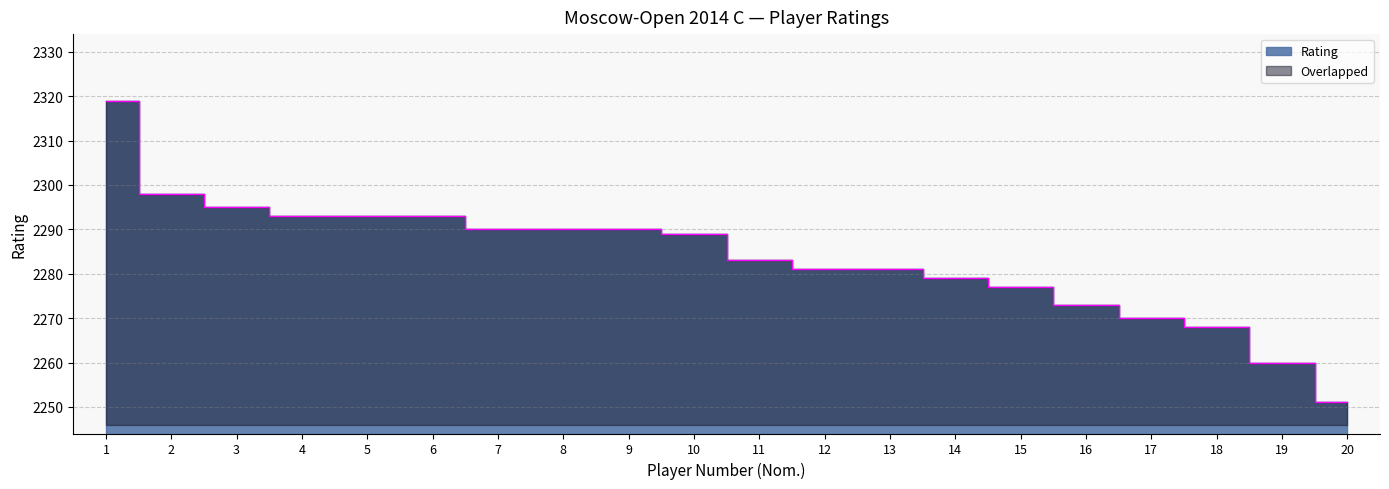

Rank the categories by value from lowest to highest.

20, 19, 18, 17, 16, 15, 14, 12, 13, 11, 10, 7, 8, 9, 4, 5, 6, 3, 2, 1